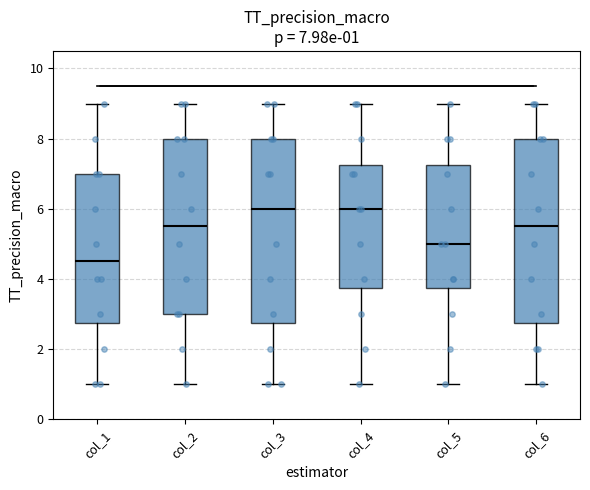

Which box's median line is the lowest?

col_1